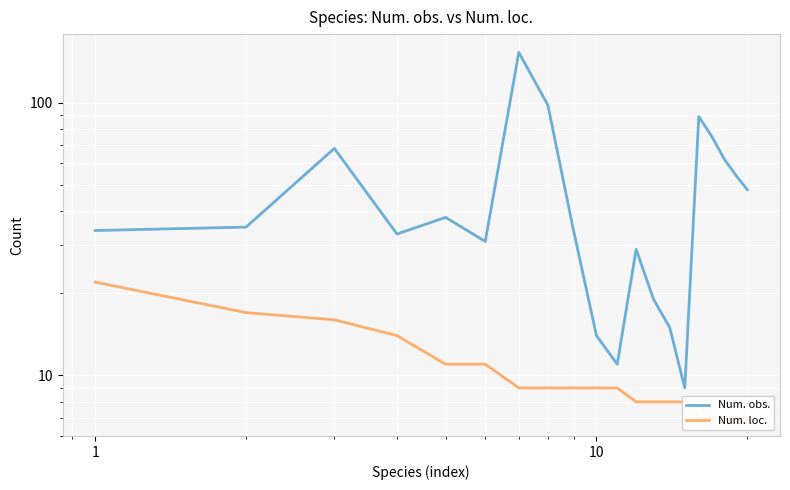

What are all the series names shown in the legend?

Num. obs., Num. loc.